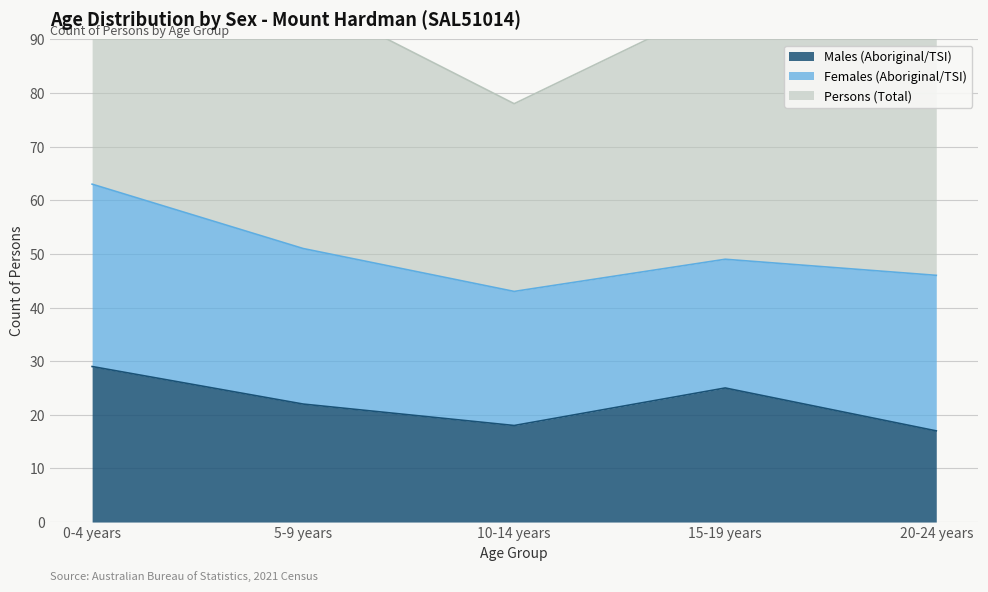

What is the label of the 1st point from the left?

0-4 years